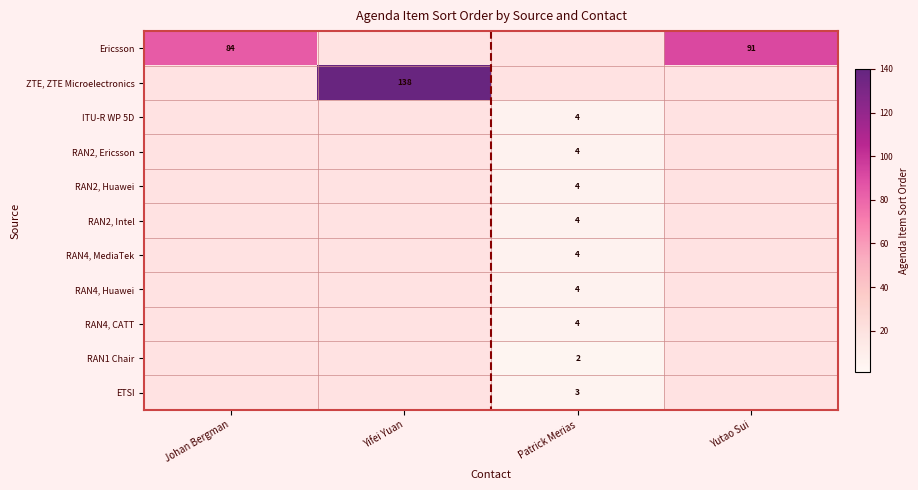

The value of Ericsson at Johan Bergman is 84. True or false?

True